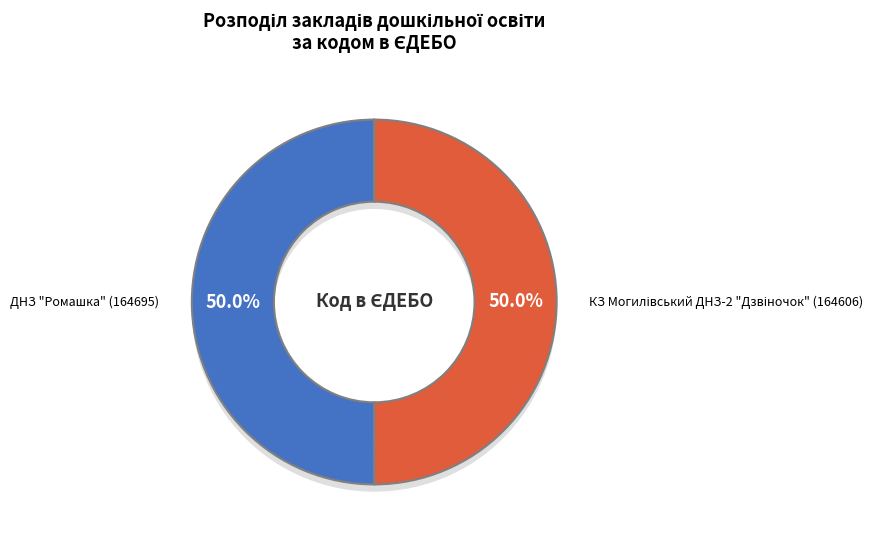

What is the ratio of the value at ДНЗ "Ромашка" (164695) to the value at КЗ Могилівський ДНЗ-2 "Дзвіночок" (164606)?

1.0